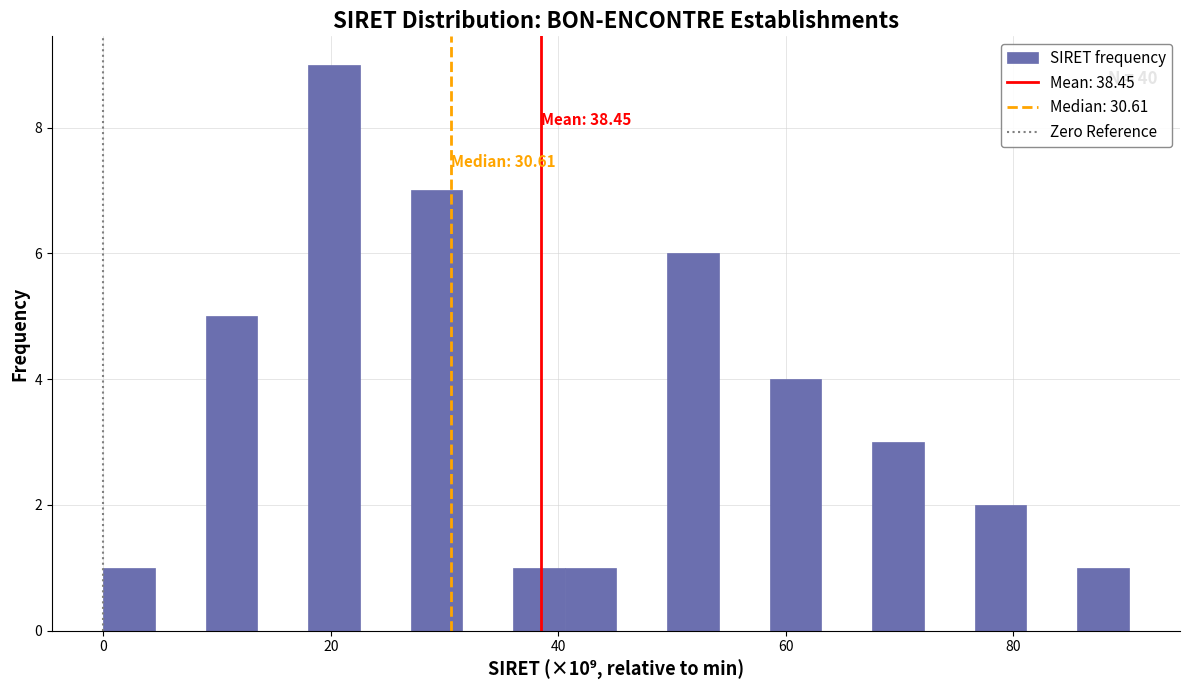

Around what value on the x-axis is the tallest bar? Give the approximate position of its centre, as read against the axis.

20